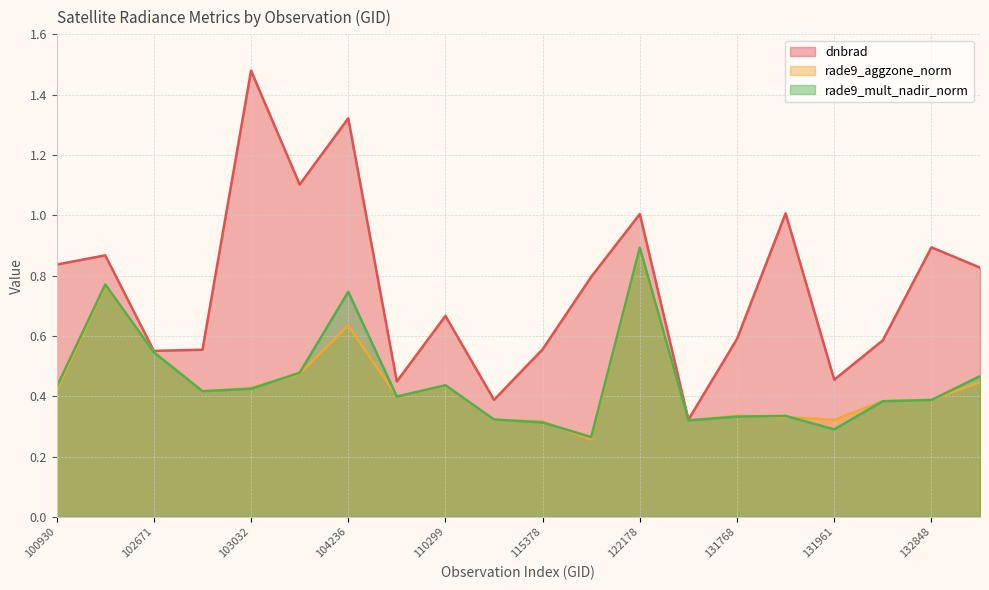

True or false: rade9_mult_nadir_norm and dnbrad intersect in this chart.

False